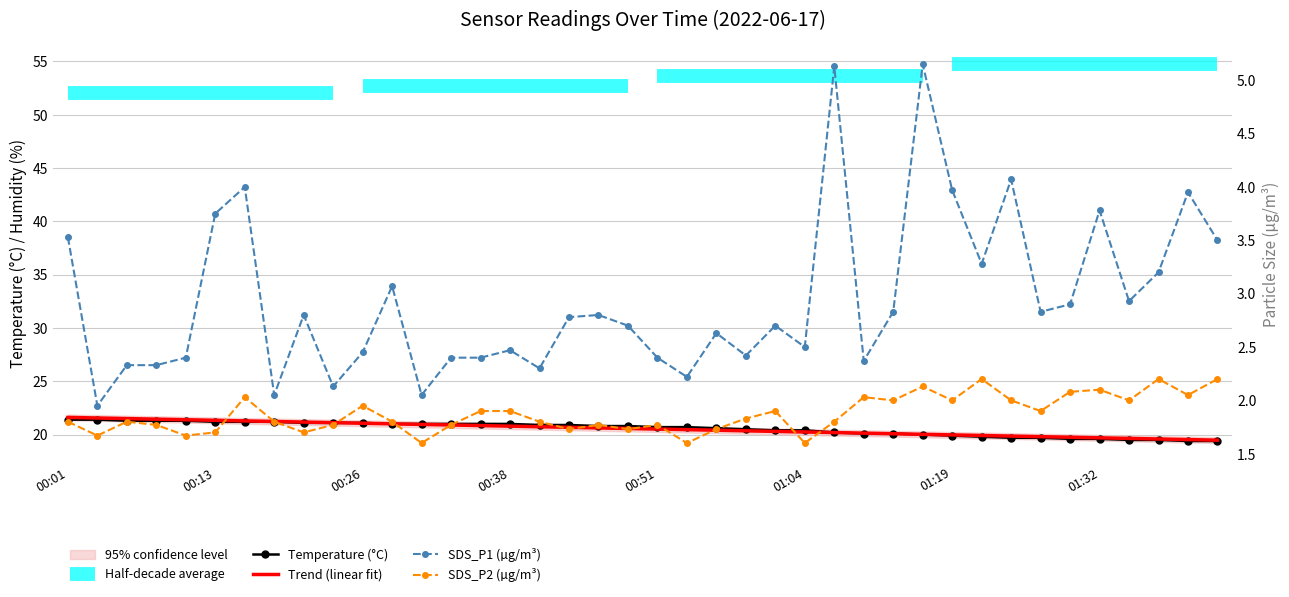

What is the value of the Temp point at the 16th from the left?

21.0